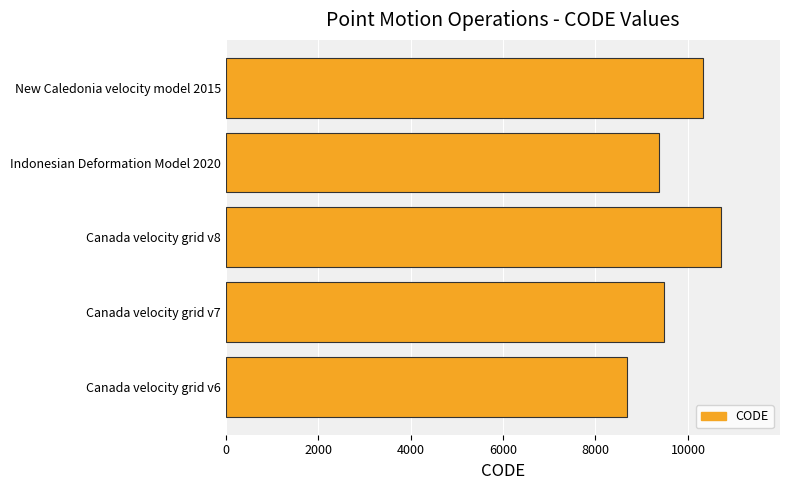

Are the bars horizontal?

Yes